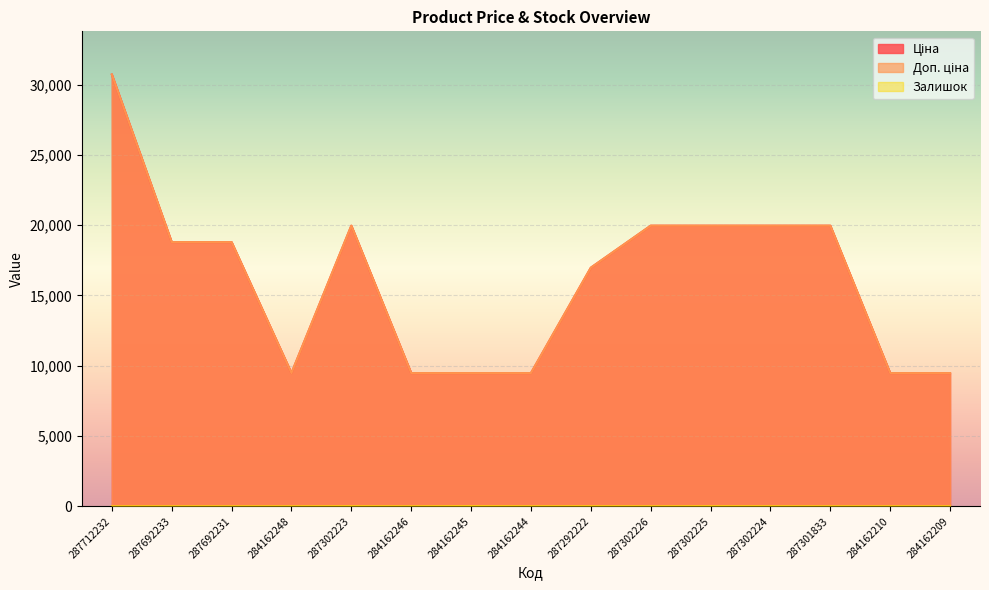

The Доп. ціна series shows 16976.3 at 287292222. True or false?

True